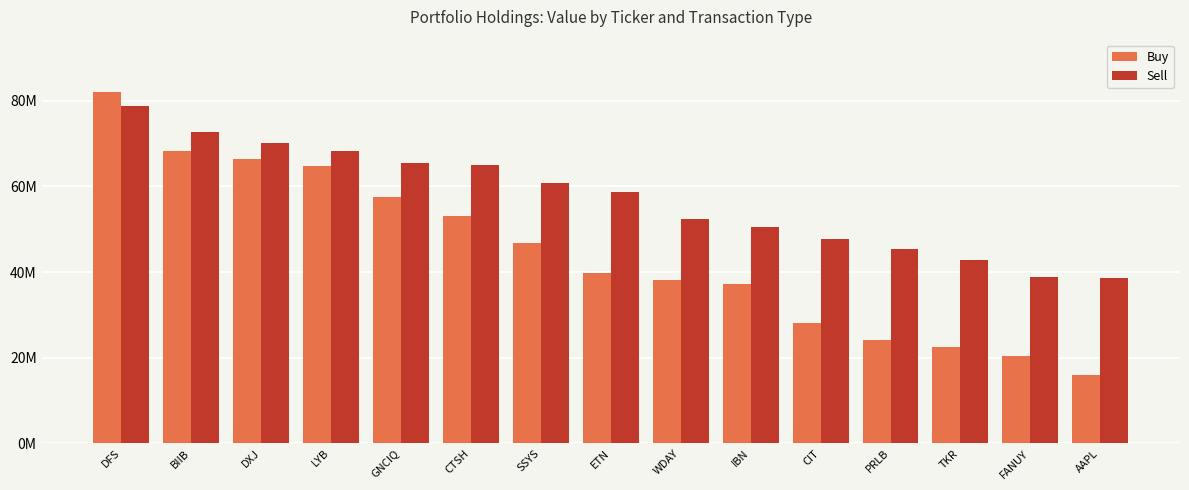

What is the label of the 7th bar from the left?

SSYS